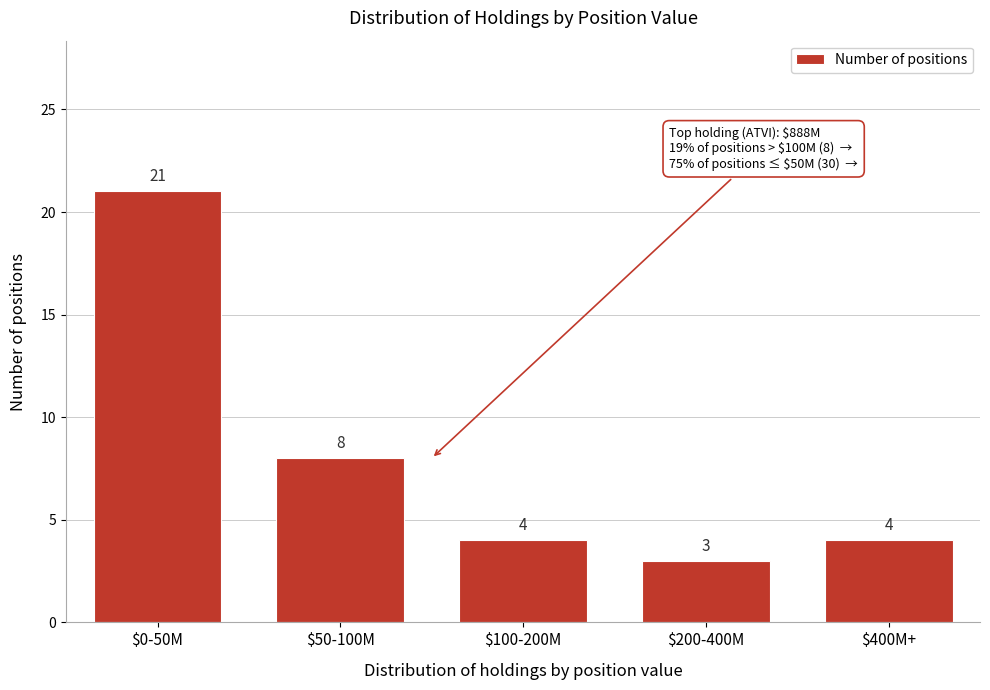

Reading right to left, extract all data points from this chart.

4	3	4	8	21